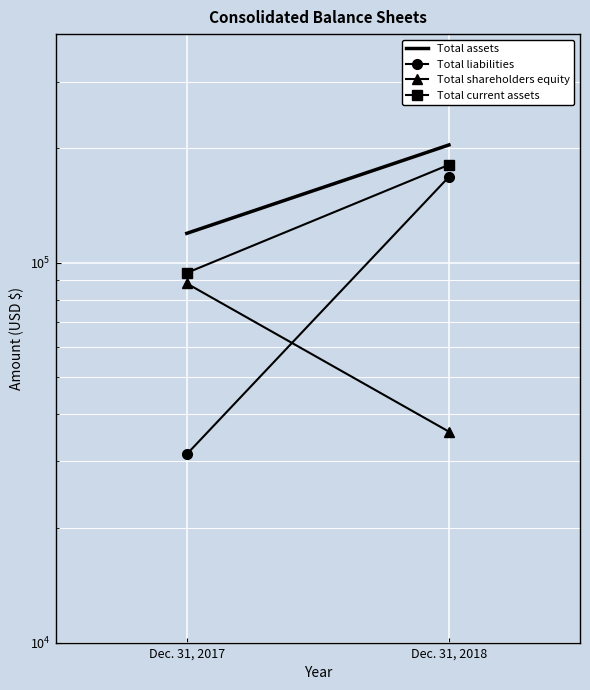

Reading left to right, what are all the values shown in this chart?

Total assets: 119539	204292
Total liabilities: 31337	168371
Total shareholders equity: 88202	35921
Total current assets: 94062	181116